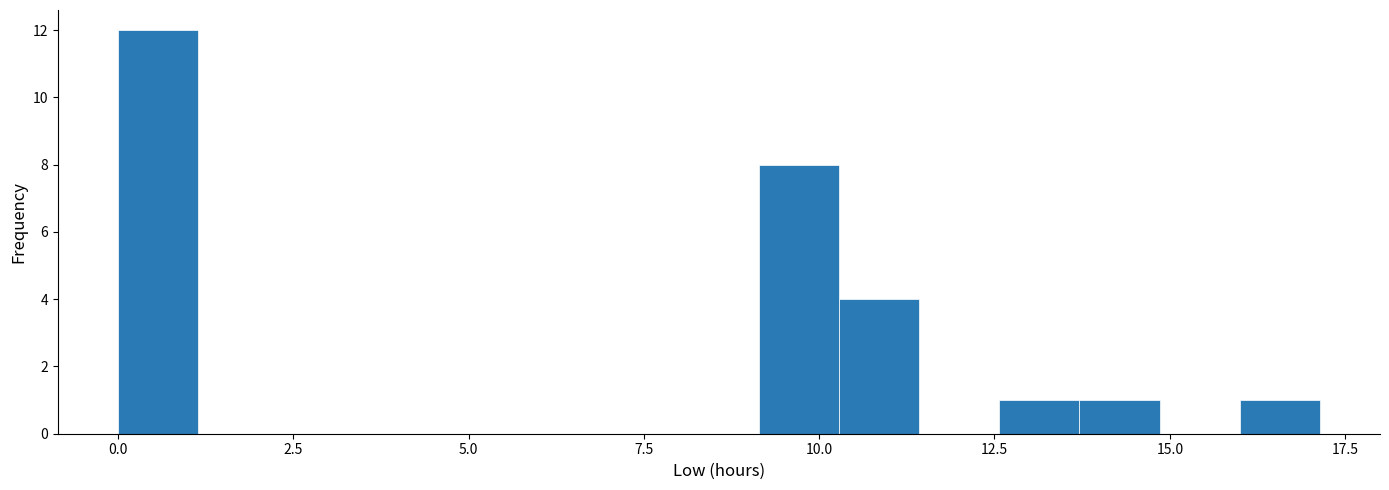

Read against the x-axis, roughly where is the centre of the tallest bar?

0.5